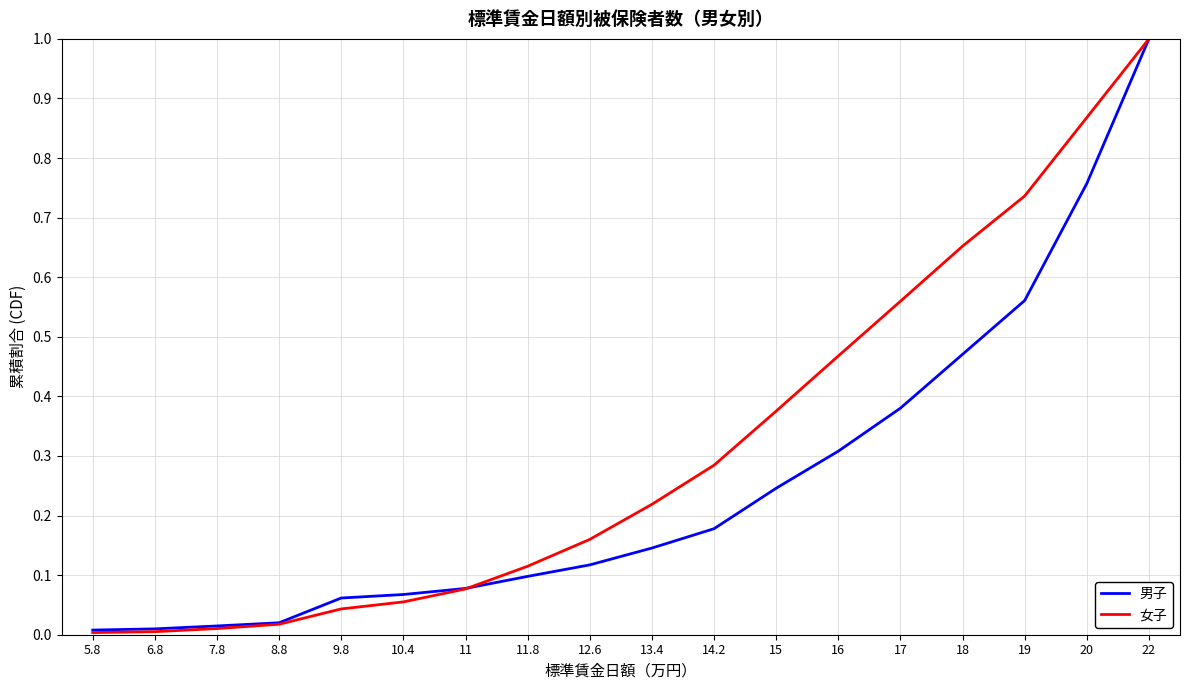

How many lines are shown in the chart?

2